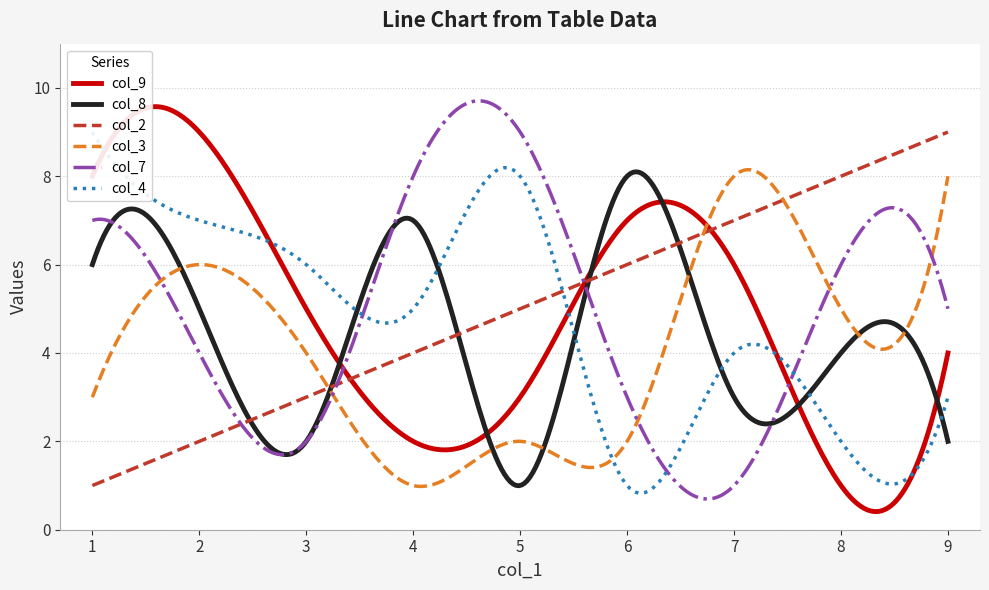

The value of col_4 at 5 is 5. True or false?

False